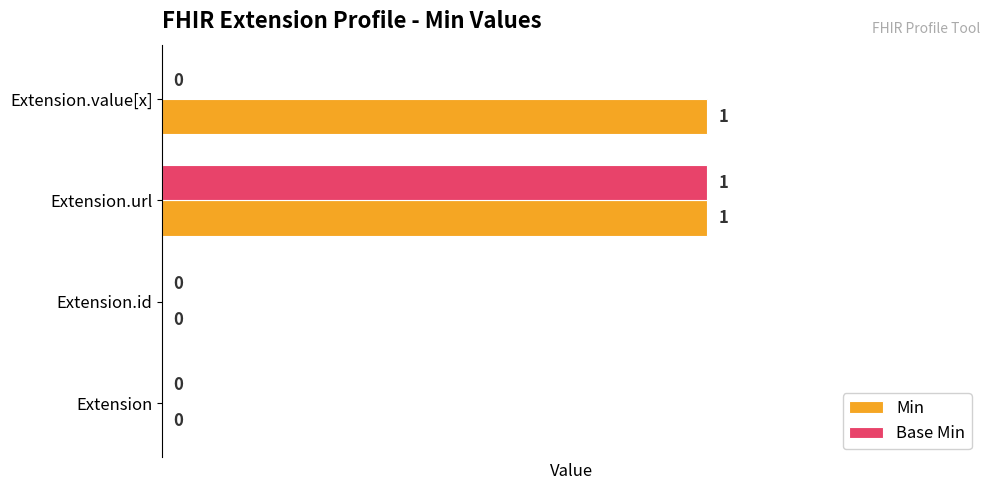

Between Extension and Extension.value[x], which series saw the biggest shift?

Min